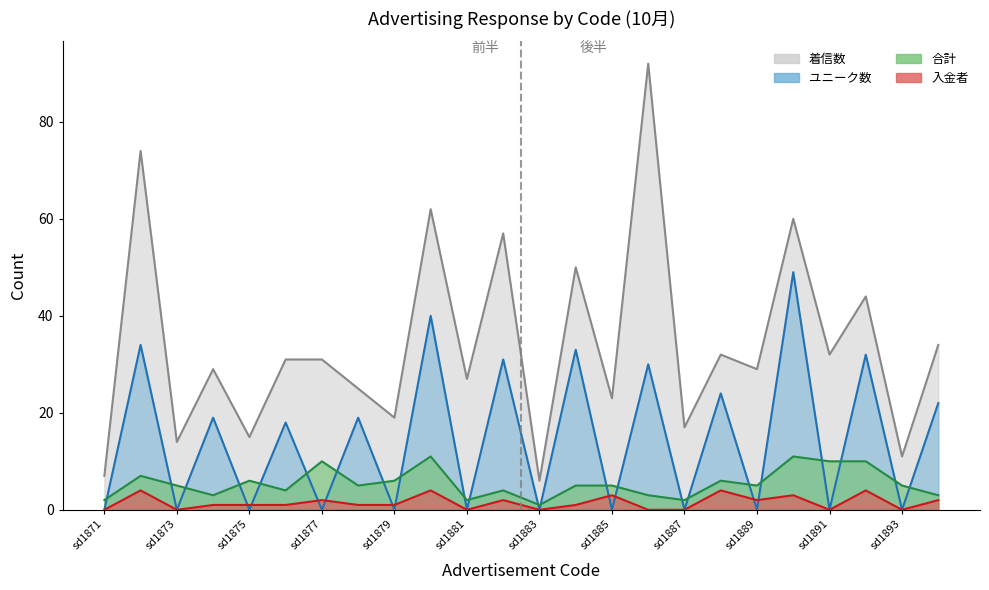

How many values in the 合計 series exceed 5?

9